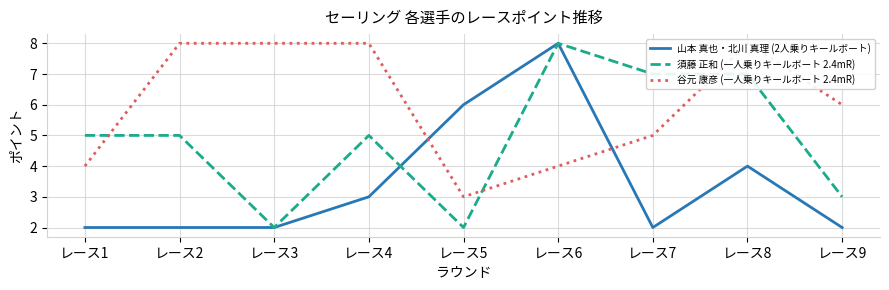

What is the value of the 須藤 正和 (一人乗りキールボート 2.4mR) point at the 7th from the left?

7